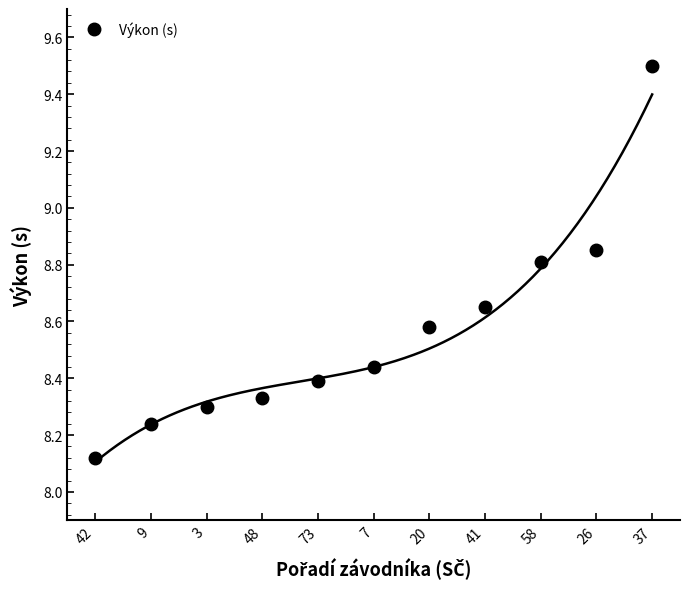

The value at 7 is 3.3. True or false?

False